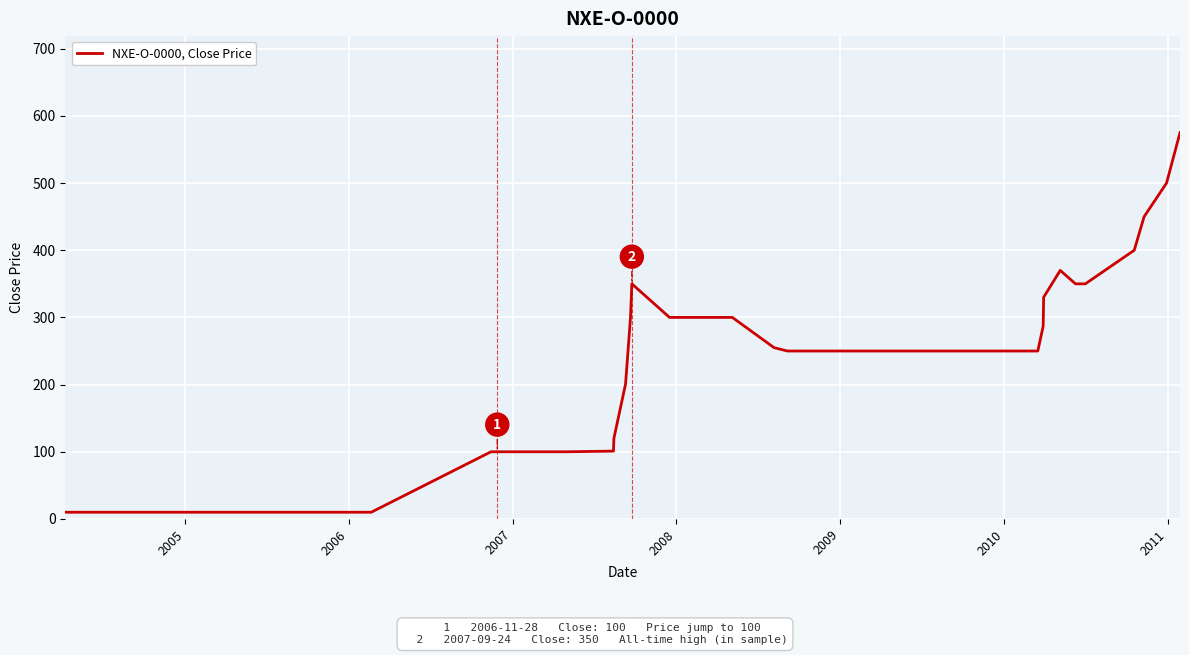

What is the maximum value shown in the chart?

575